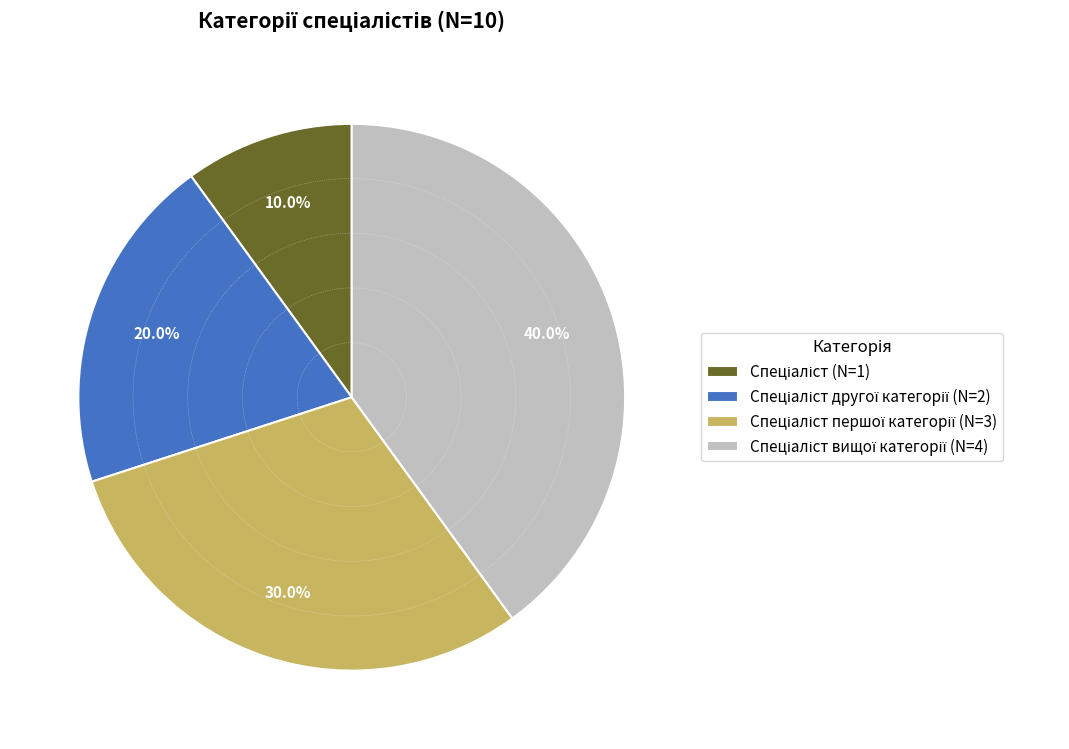

Does any single category account for the majority?

No